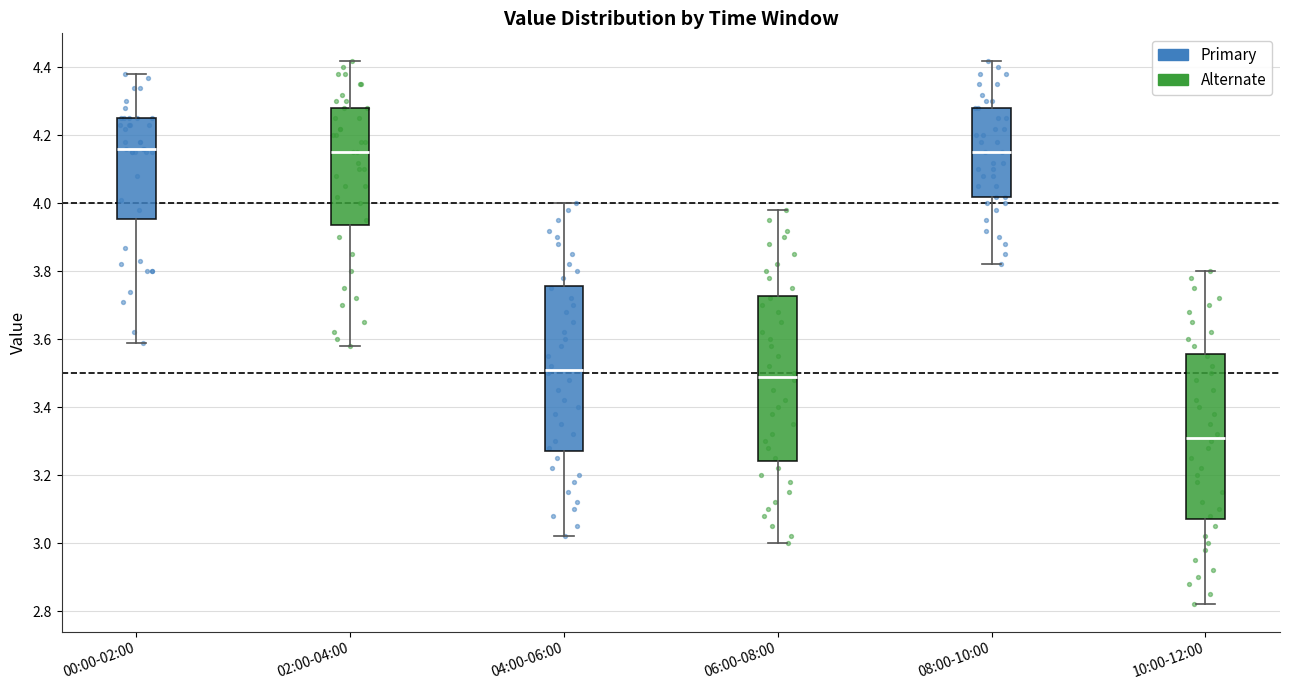

Where does the median line of the box for 10:00-12:00 sit on the y-axis? The values are not printed on the chart, so give them approximately, as read against the axis.

3.32